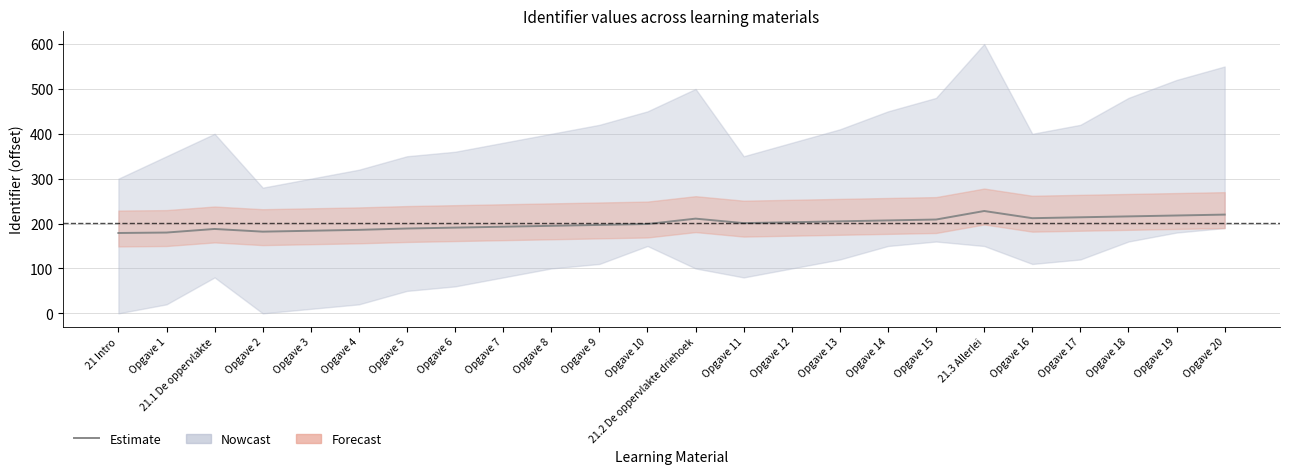

What is the value of the 8th point from the left?

191